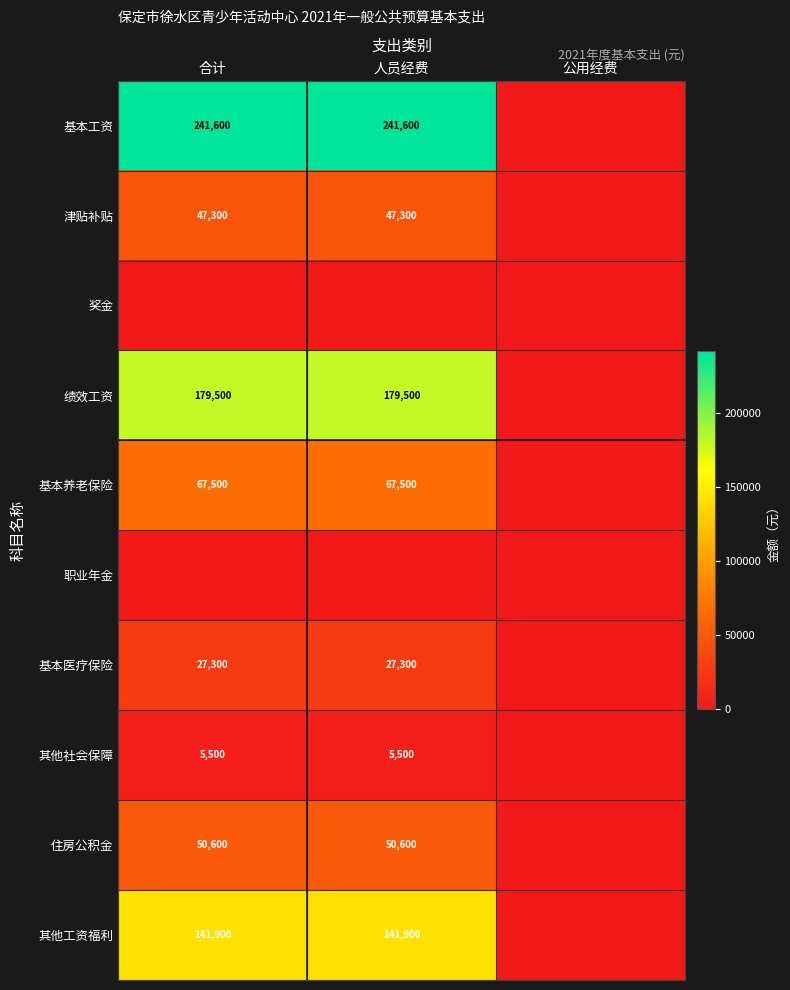

Is it true that 基本医疗保险 equals 10202 at 合计?

False